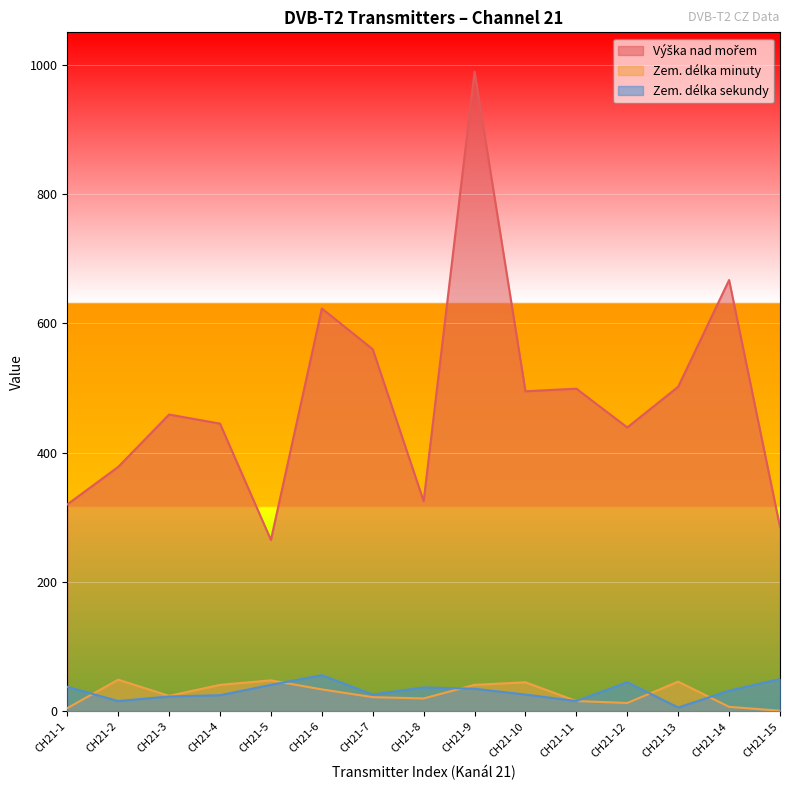

What is the sum of all Zem. délka sekundy values?

472